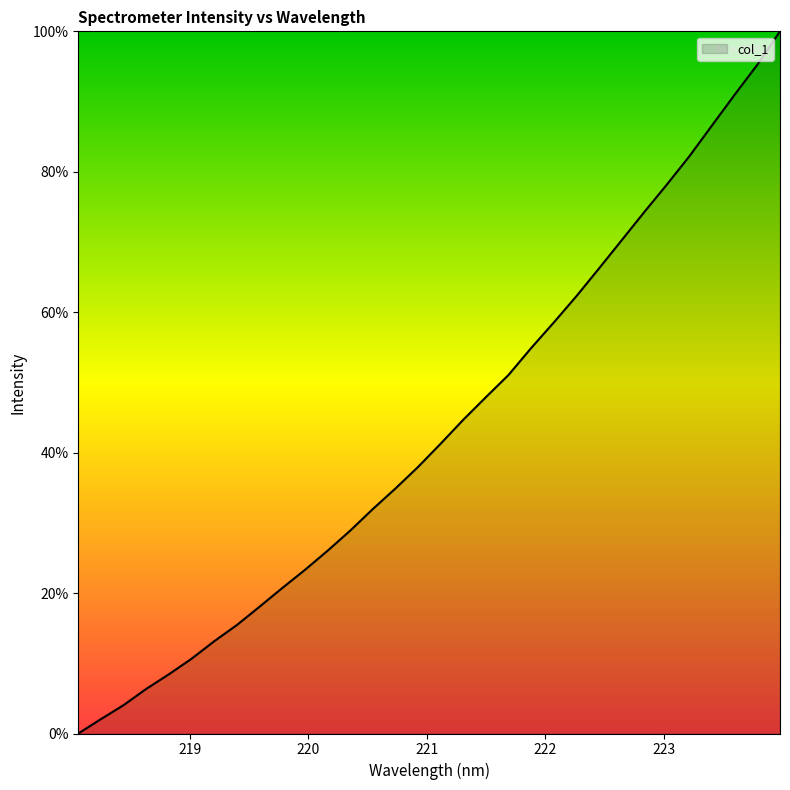

What is the difference between the maximum and minimum values?

100.0